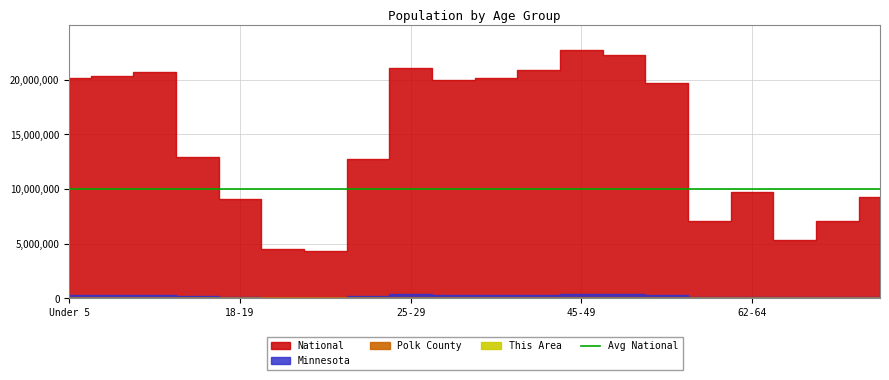

At which label does Polk County reach its minimum?

21